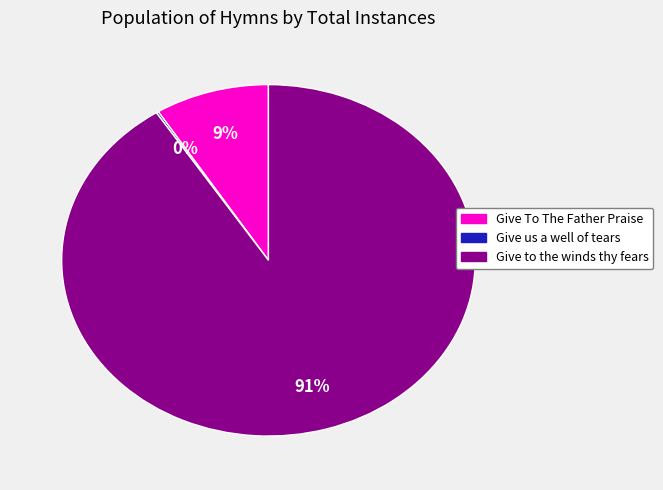

Is there any slice that represents more than half of the pie?

Yes